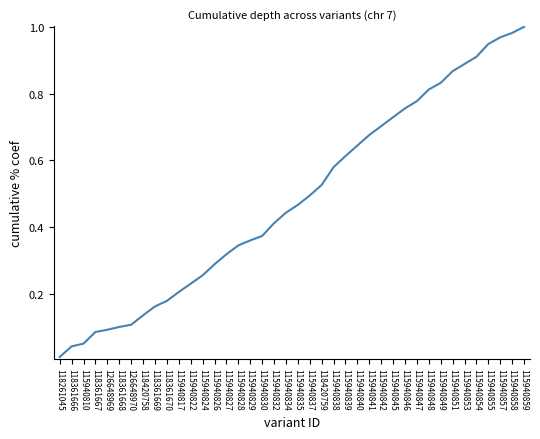

At which label is the value closest to 0?

118261045